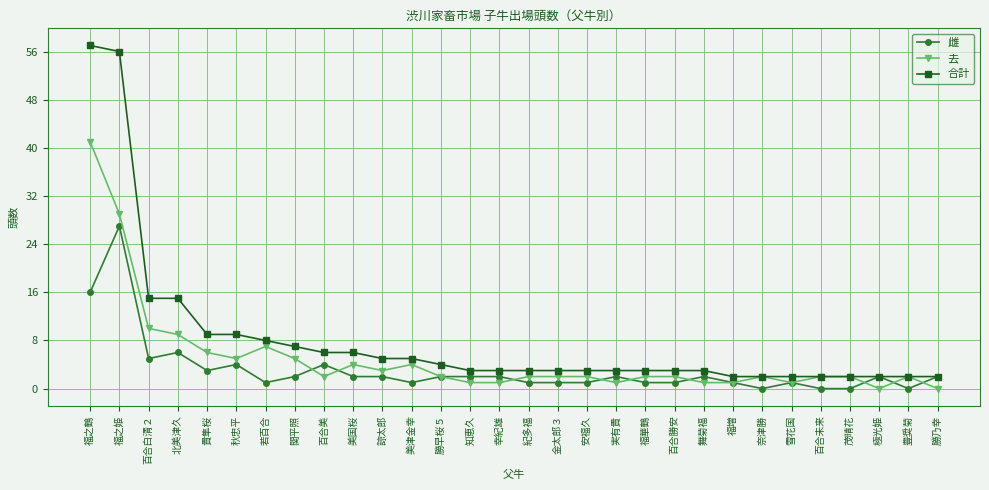

What is the maximum value shown in the chart?

57